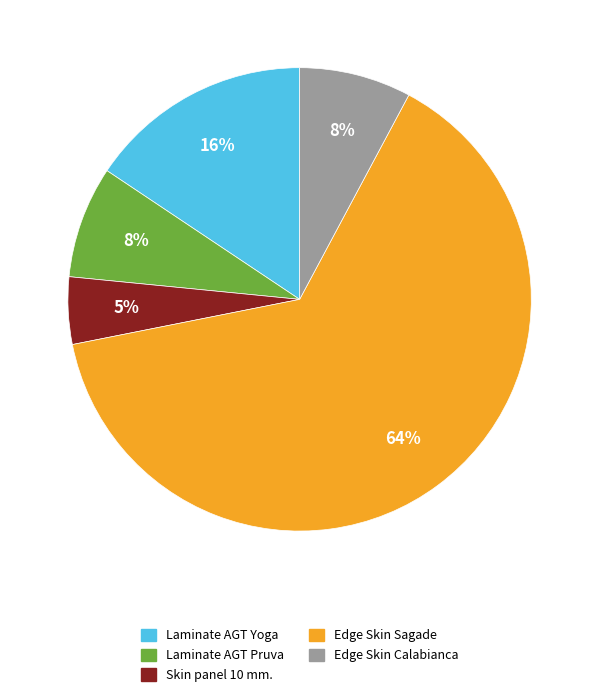

To the nearest percent, what percentage of the pie is Edge Skin Calabianca?

8%